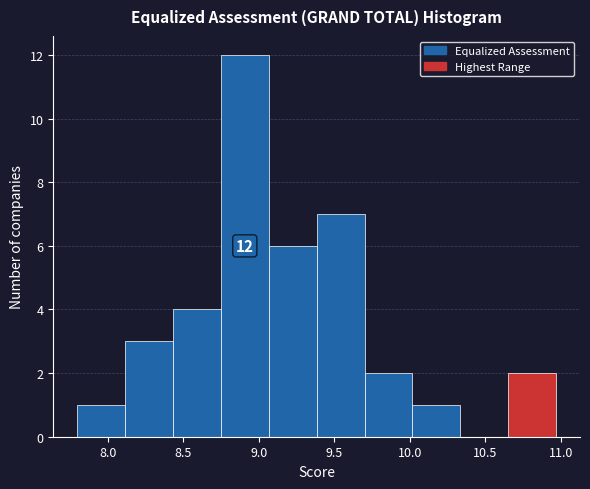

Over which range of the x-axis is the bar tallest?

8.75 to 9.05